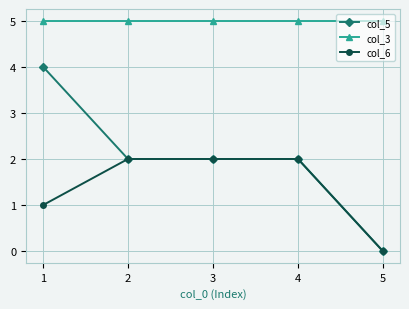

The col_6 series shows 0 at 5. True or false?

True